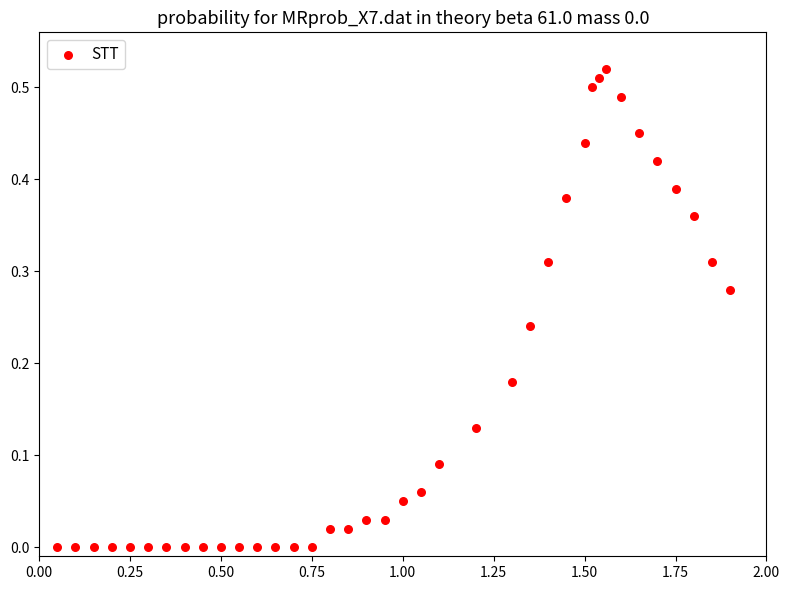

What is the range of X values (max minus min)?

1.8